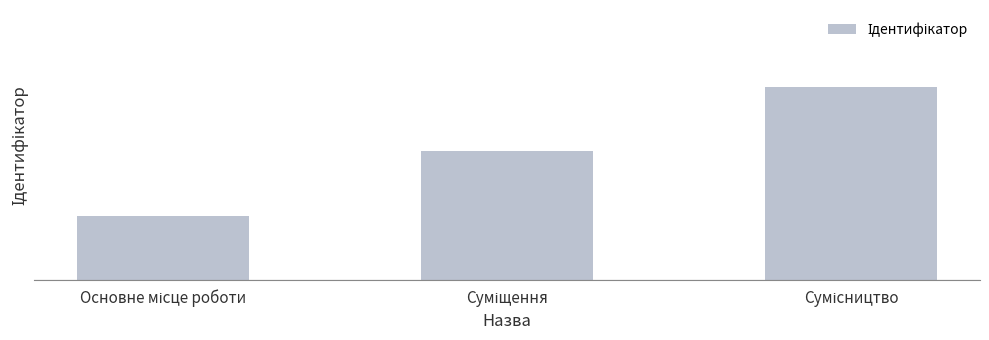

List the labels in order of value, smallest first.

Основне місце роботи, Суміщення, Сумісництво